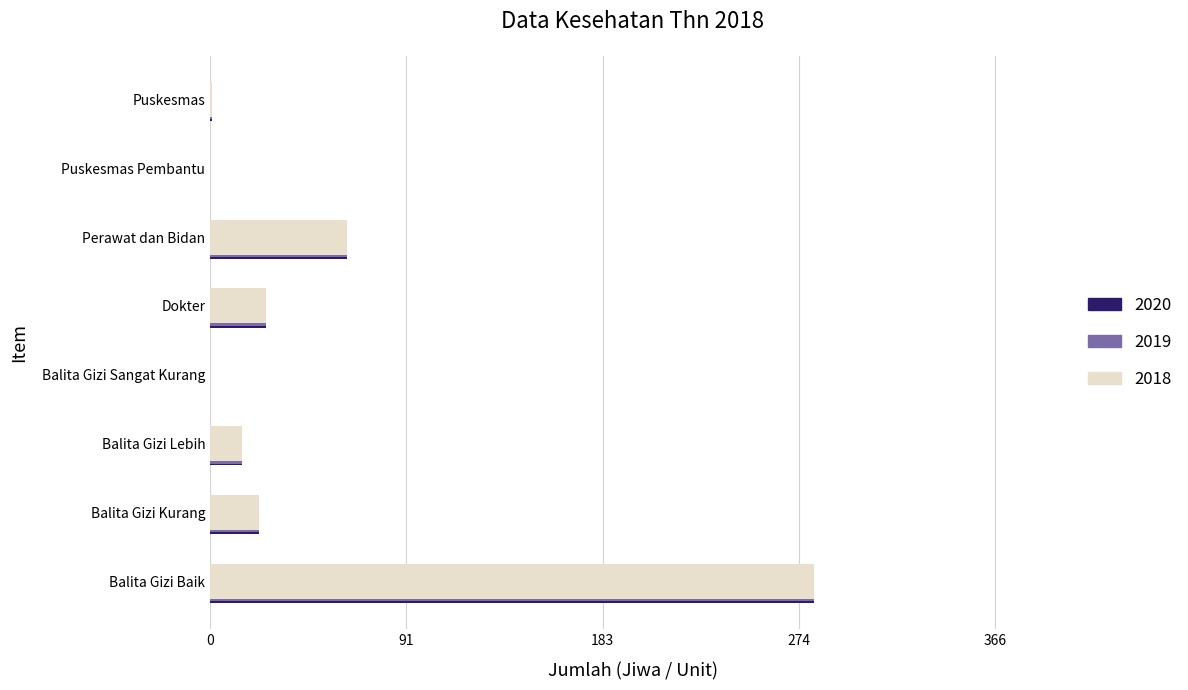

Which category has the highest value across all series?

Balita Gizi Baik